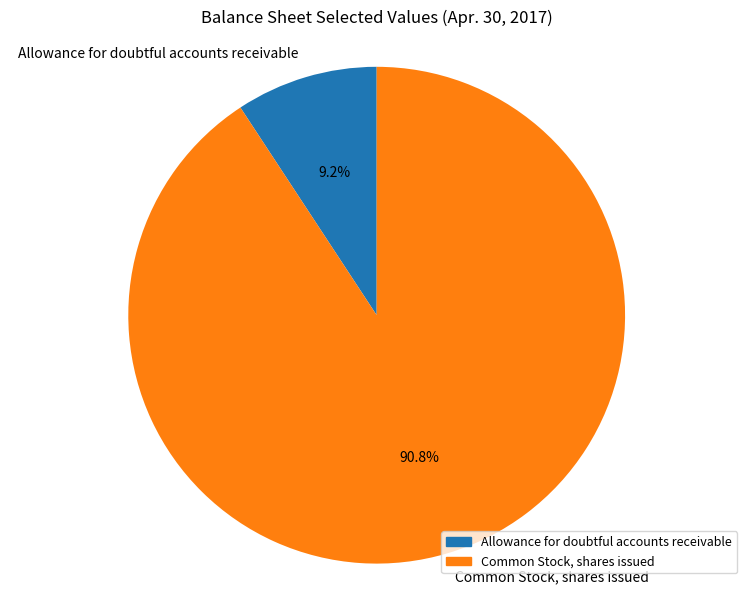

What is the smallest slice in the pie chart?

Allowance for doubtful accounts receivable